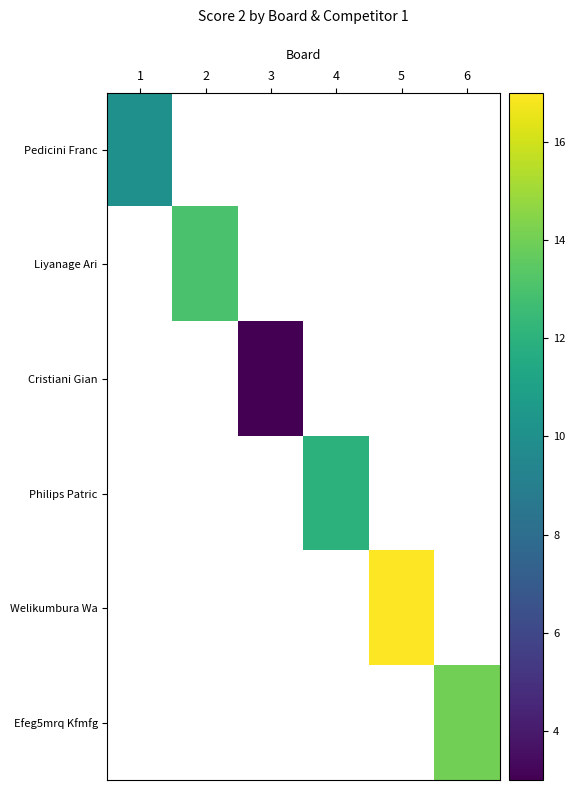

Which label corresponds to the smallest value in the chart?

3